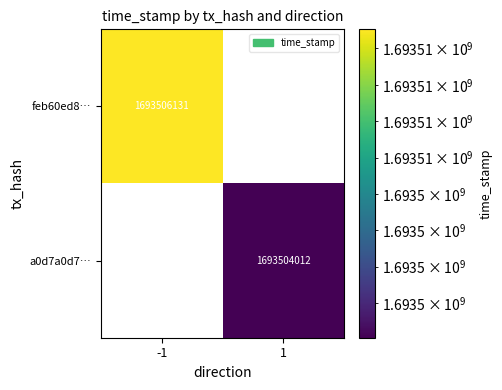

True or false: a0d7a0d7… has a value of 1693504012 at 1.

True